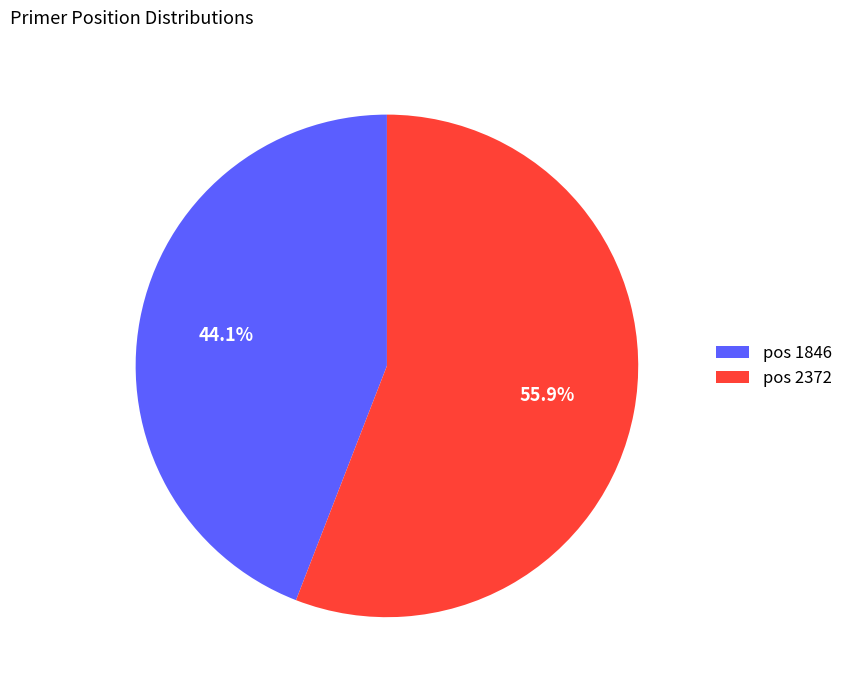

Between pos 1846 and pos 2372, which is larger?

pos 2372